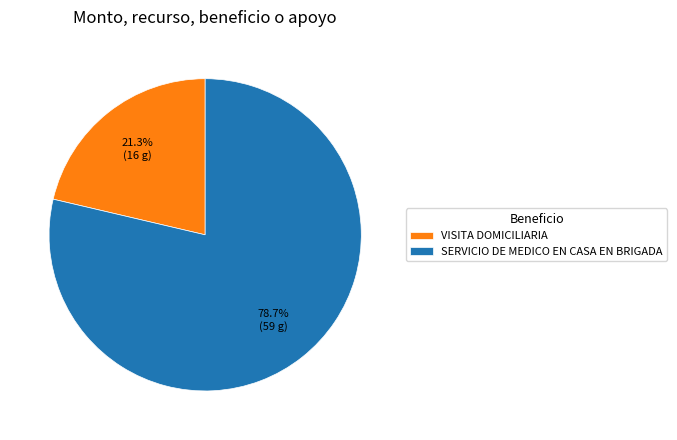

Is there a majority slice in this chart?

Yes